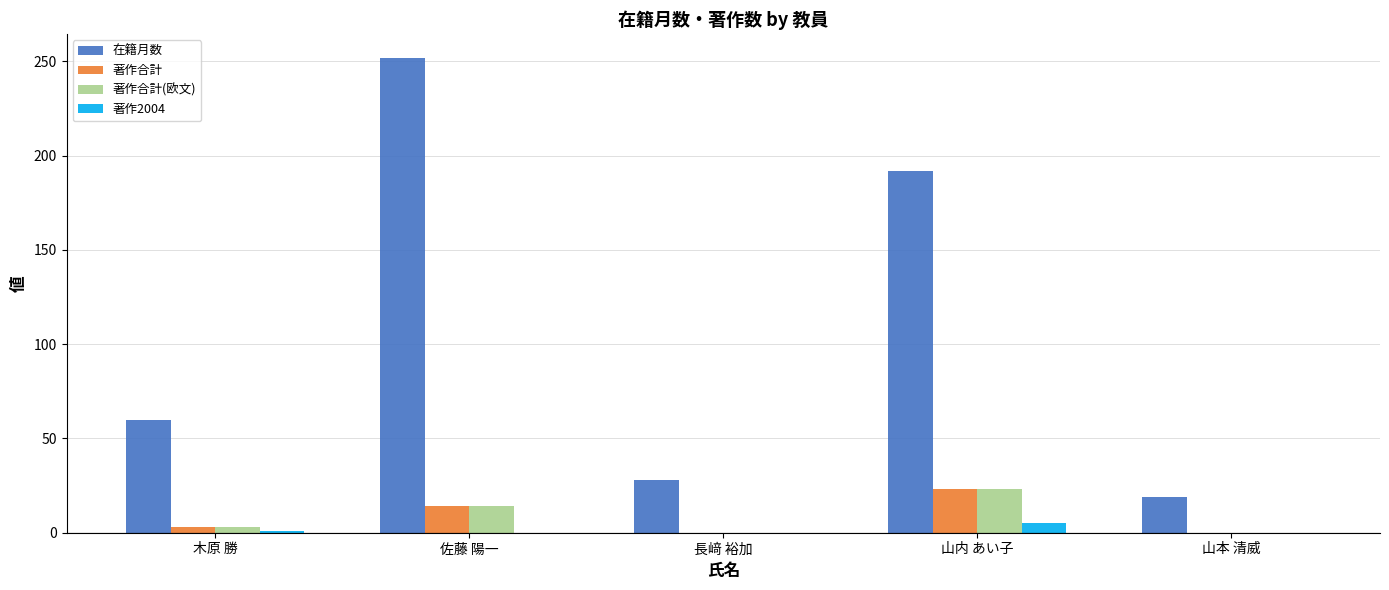

Between 木原 勝 and 佐藤 陽一, which series saw the biggest shift?

在籍月数